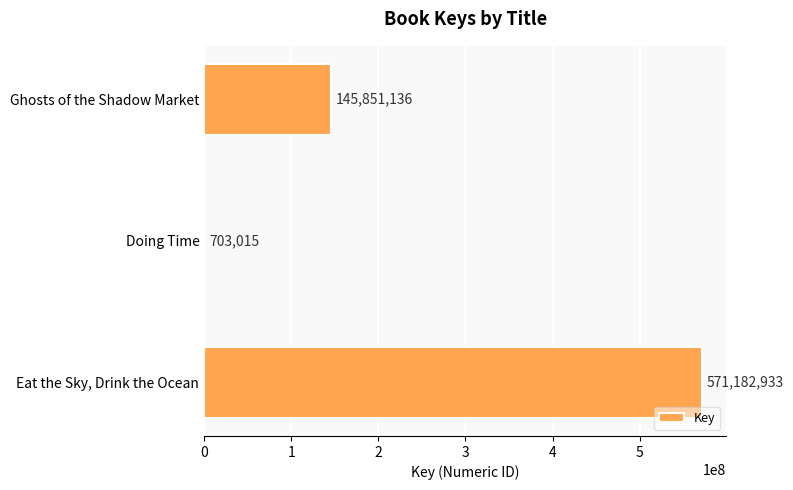

Count the values in the range 703015 to 571182933.

3